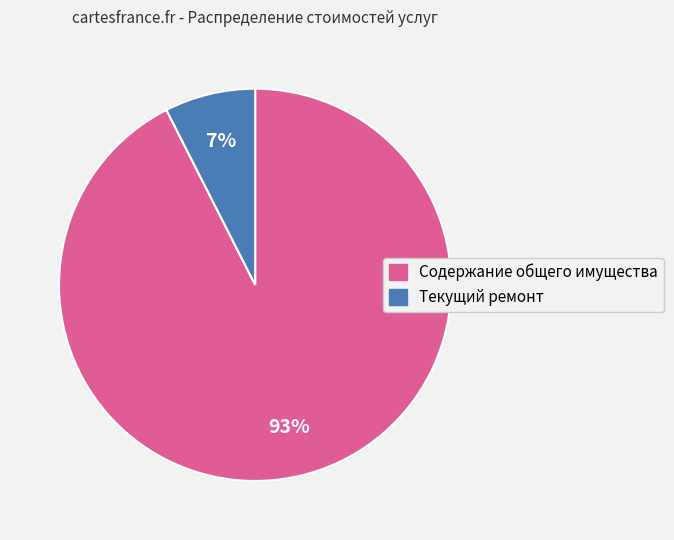

Is the sum of Содержание общего имущества and Текущий ремонт greater than half?

Yes